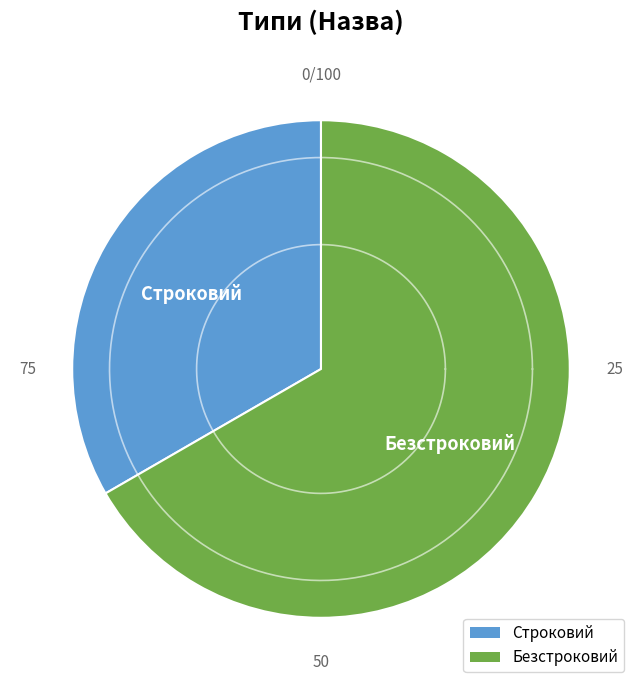

What is the change in value from Строковий to Безстроковий?

+1